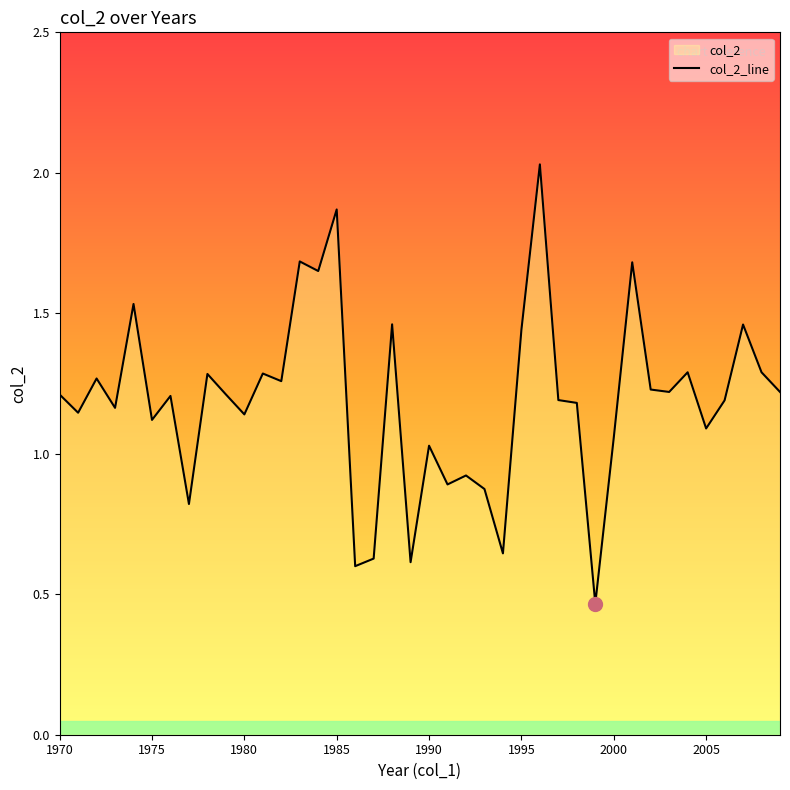

What is the maximum value shown in the chart?

2.0